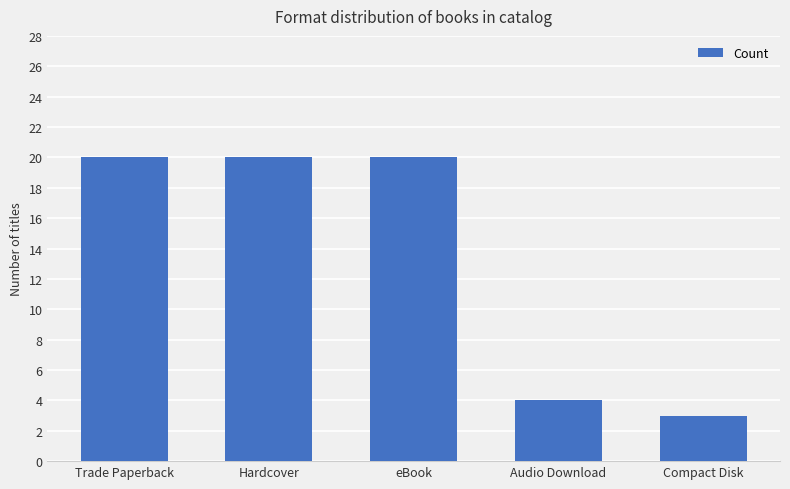

Reading left to right, what are all the values shown in this chart?

20	20	20	4	3